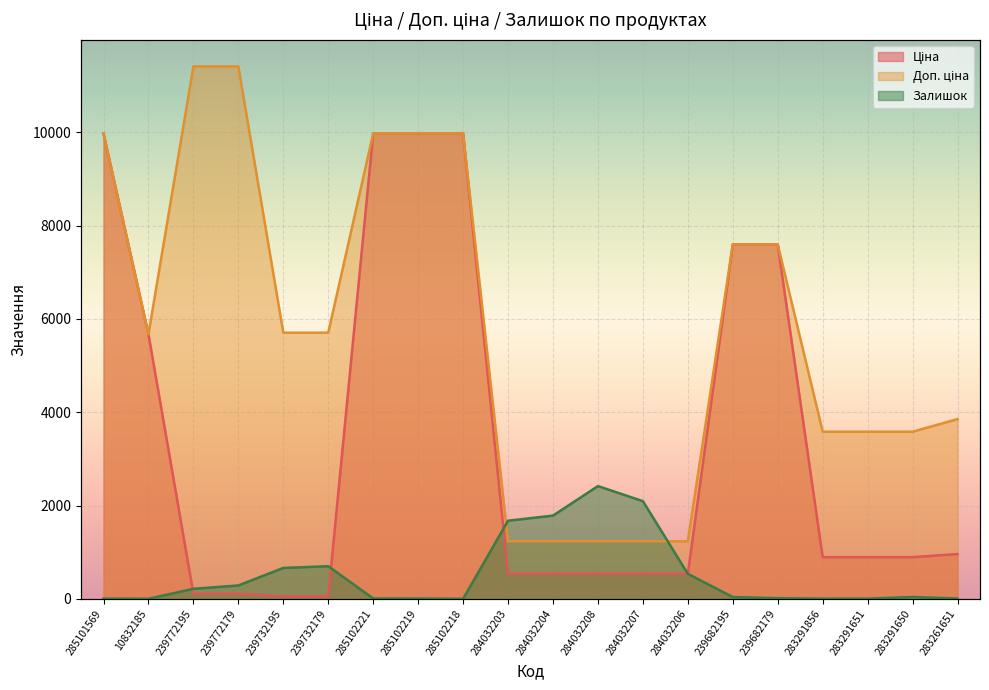

What is the value of the Доп. ціна point at the 12th from the left?

1235.4